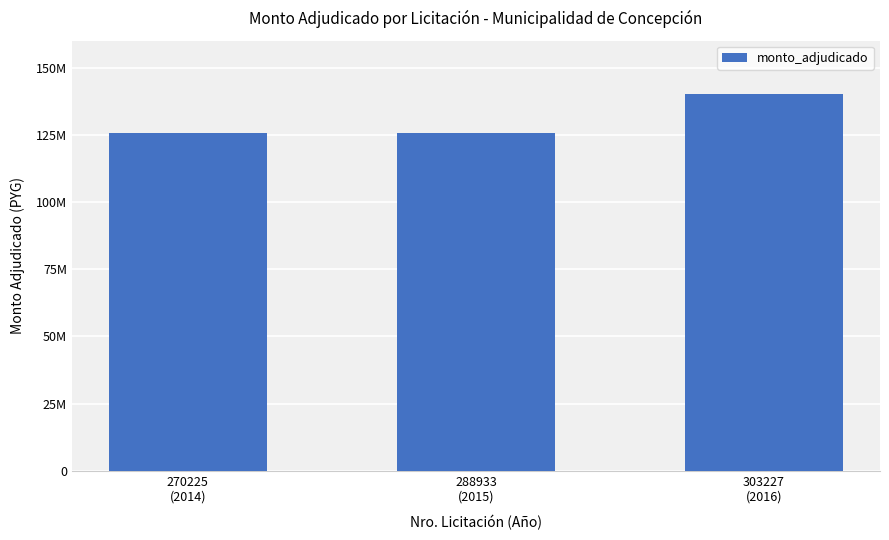

Are the bars horizontal?

No